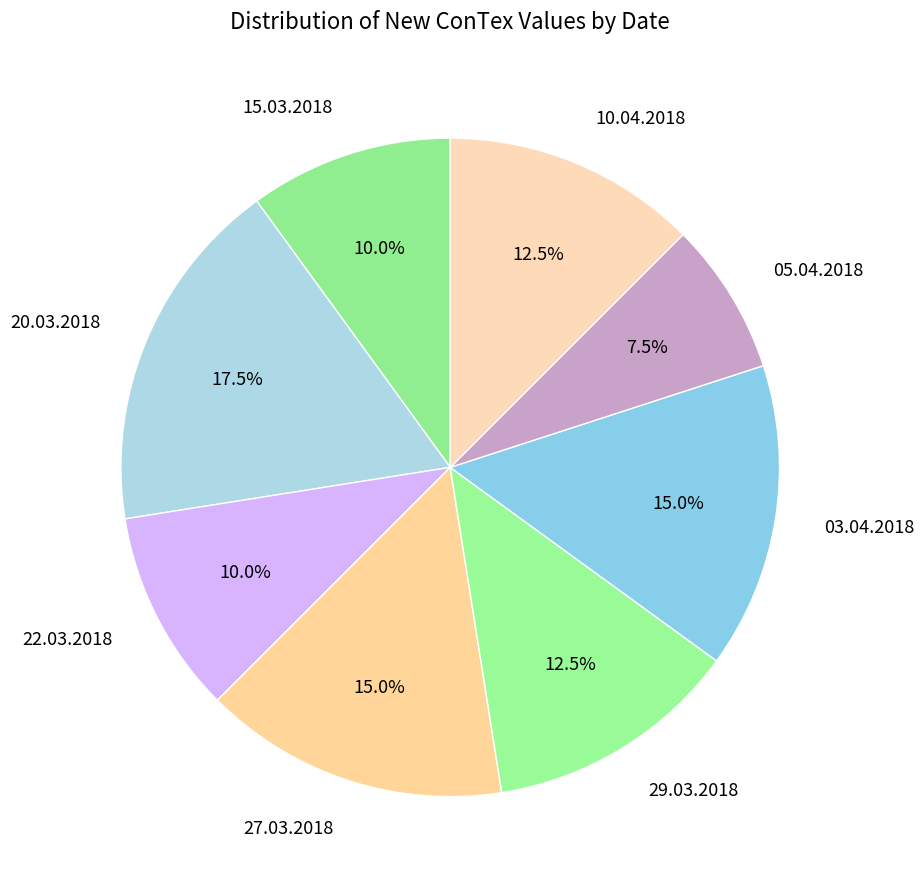

Which category has the smallest portion of the pie?

05.04.2018